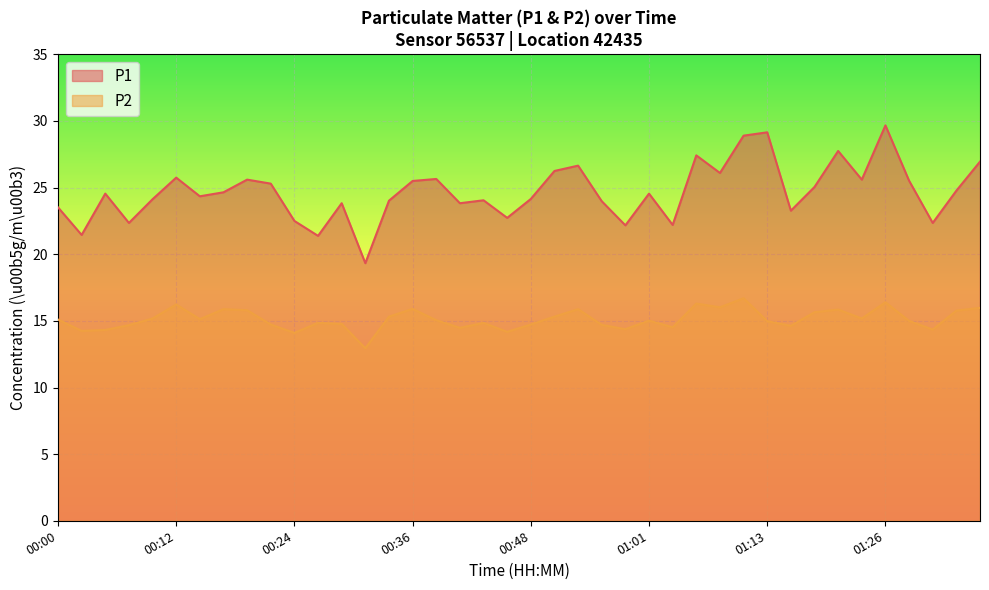

What is the sum of the P1 values at 01:31 and 00:51?

48.6